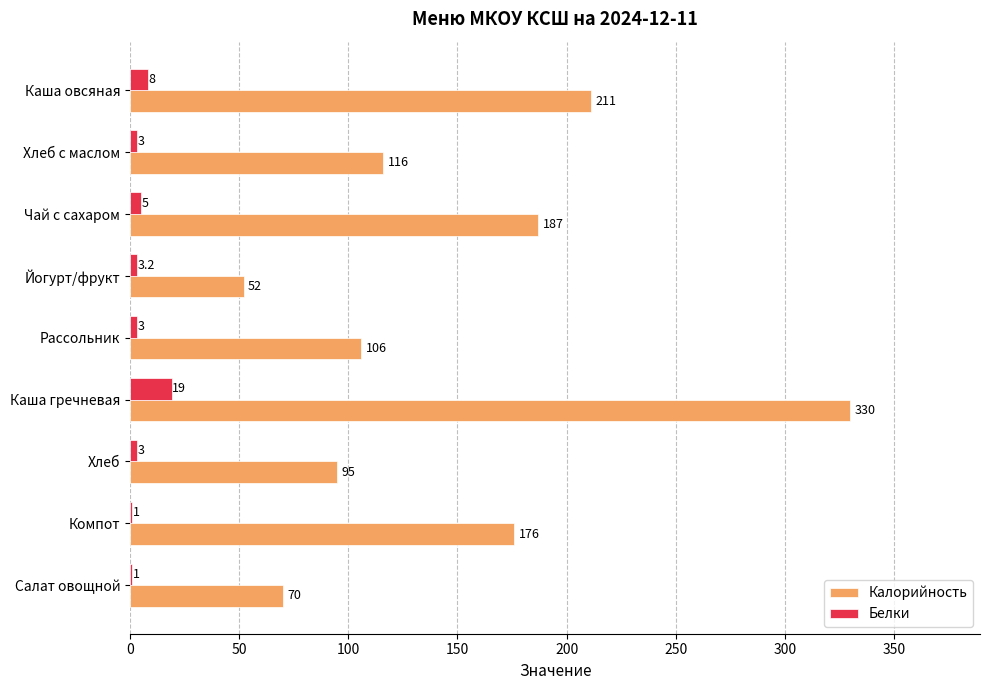

Where is Белки nearest to the value 10?

Каша овсяная